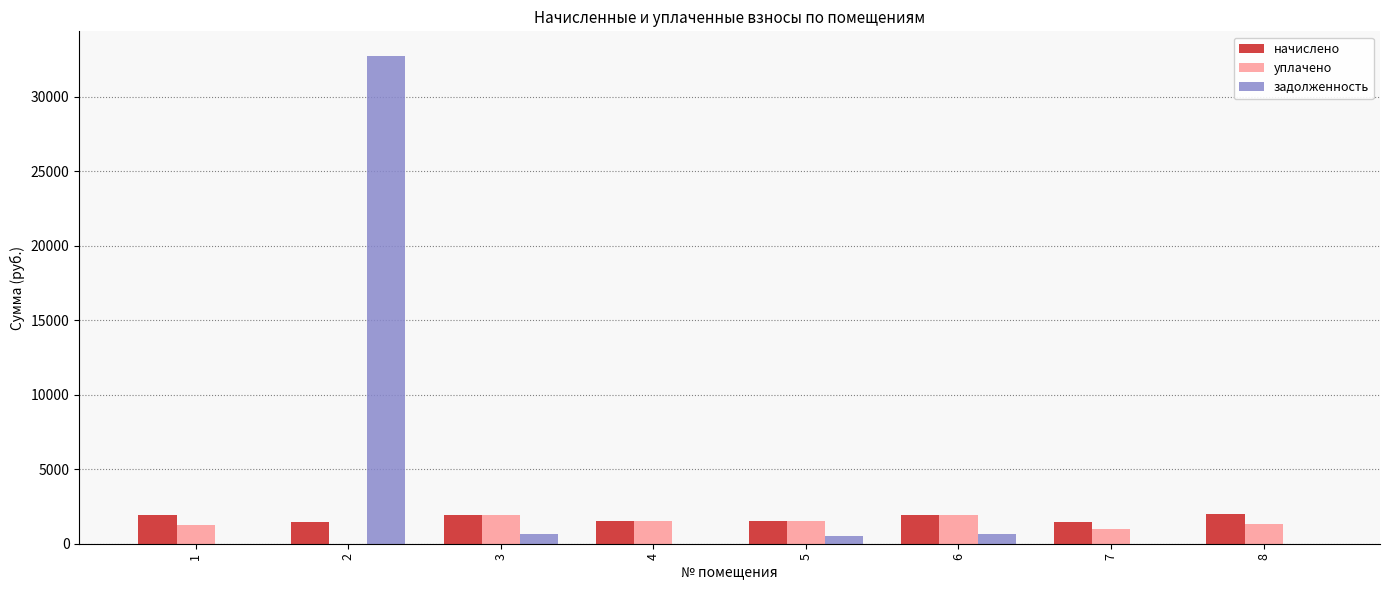

The value of начислено at 1 is 1928.3. True or false?

True